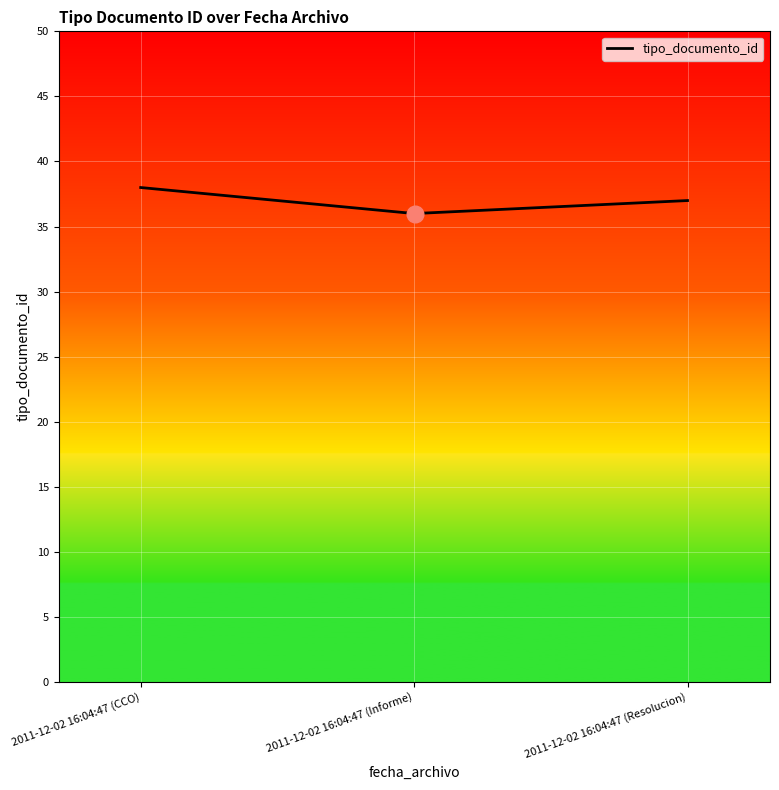

What is the greatest value displayed?

38.0